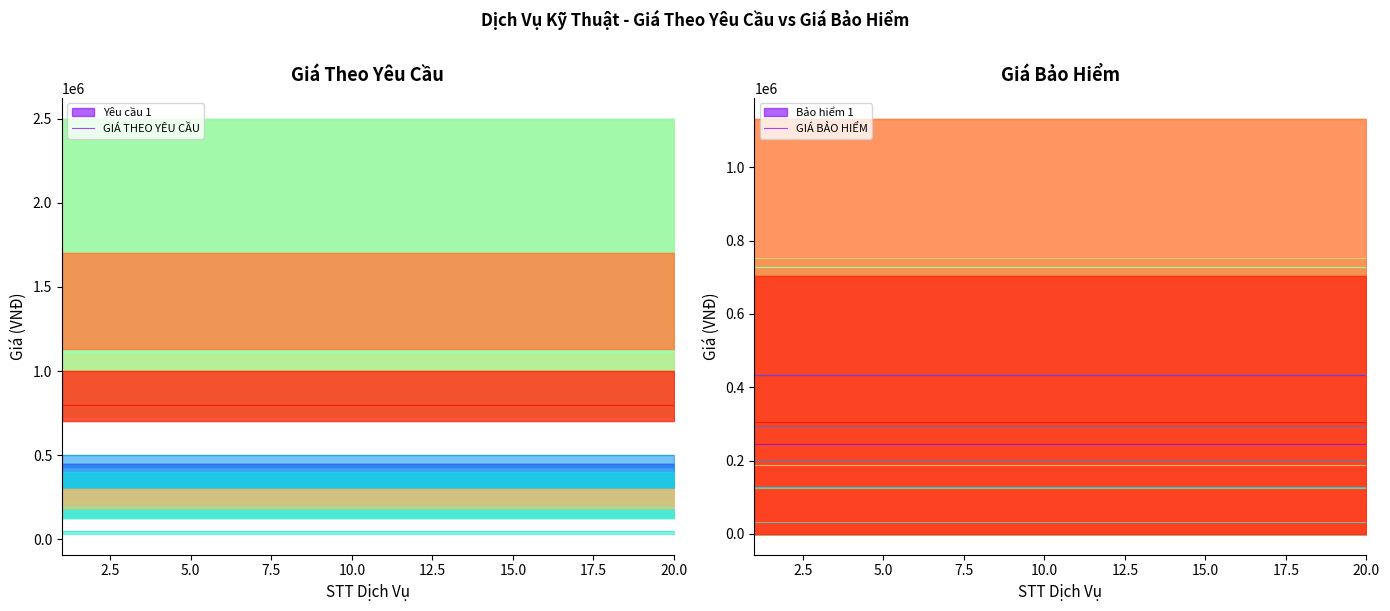

Which series has the largest total across all categories?

GIÁ THEO YÊU CẦU